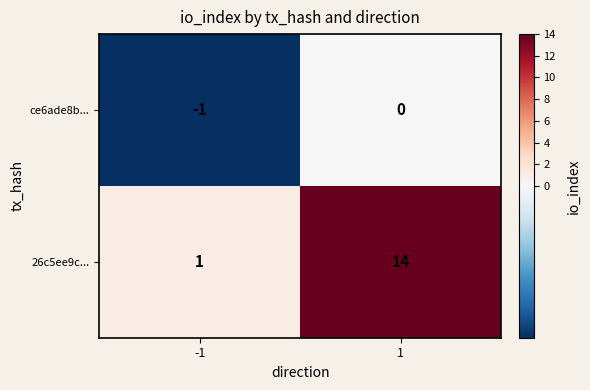

Reading left to right, extract all data points from this chart.

ce6ade8b...: -1	0
26c5ee9c...: 1	14